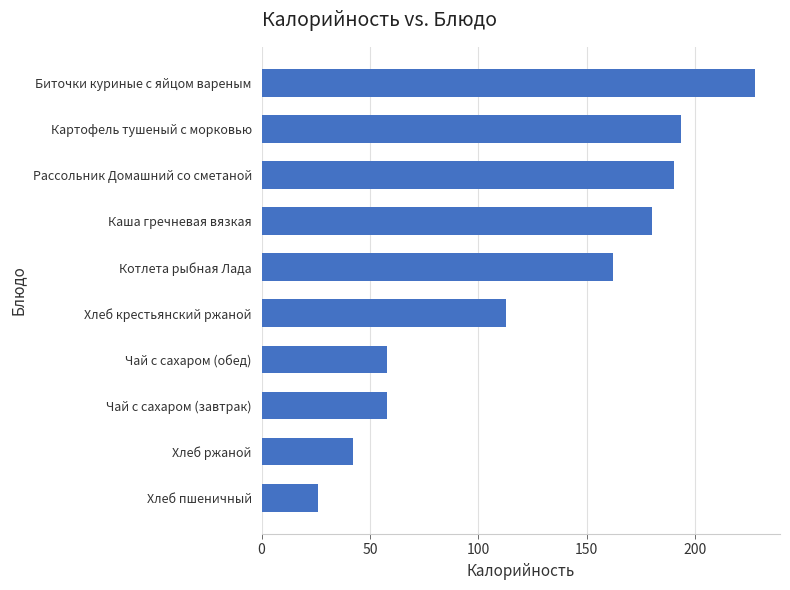

Reading bottom to top, list all the values displayed in this chart.

26.0	42.4	58.0	58.0	112.9	162.3	180.0	190.3	193.5	227.9